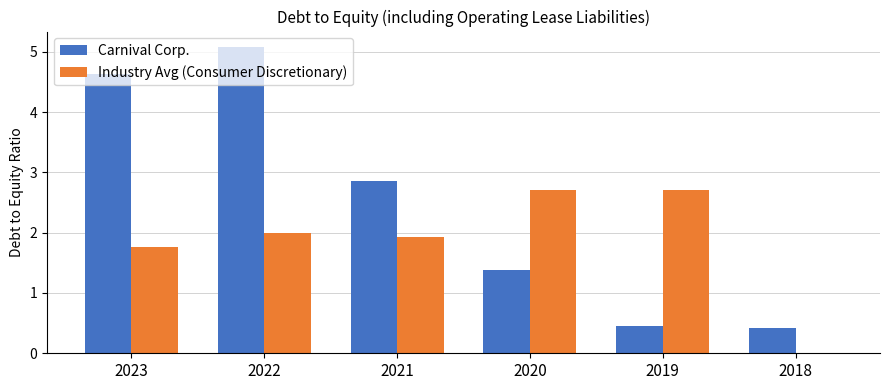

What is the total value across all series at 2018?

0.4